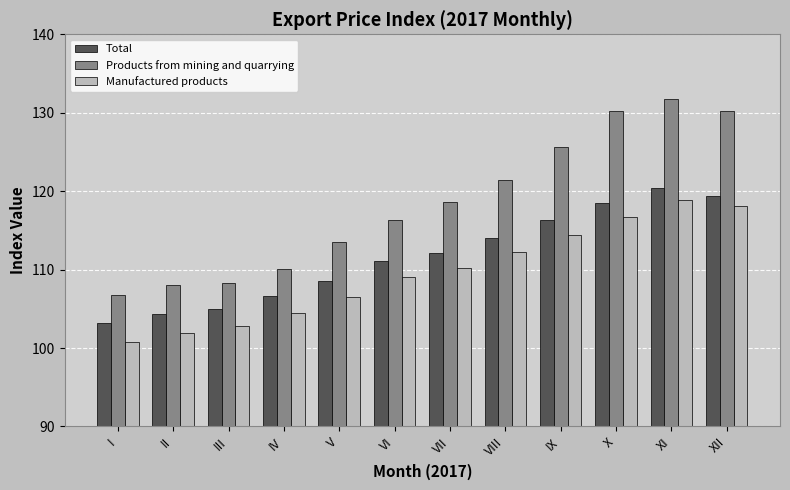

What is the difference between the maximum and second lowest values in the Products from mining and quarrying series?

23.7